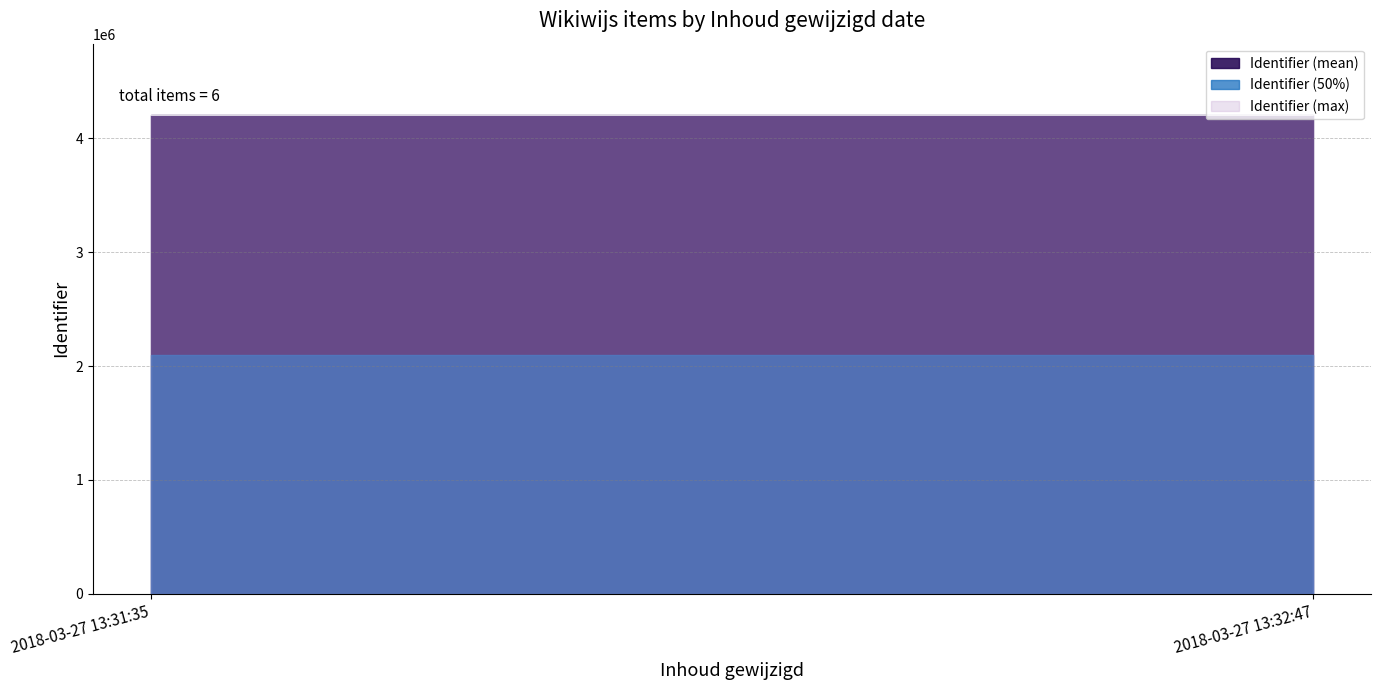

List the labels in order of value, smallest first.

2018-03-27 13:31:35, 2018-03-27 13:31:35, 2018-03-27 13:31:35, 2018-03-27 13:32:47, 2018-03-27 13:32:47, 2018-03-27 13:32:47